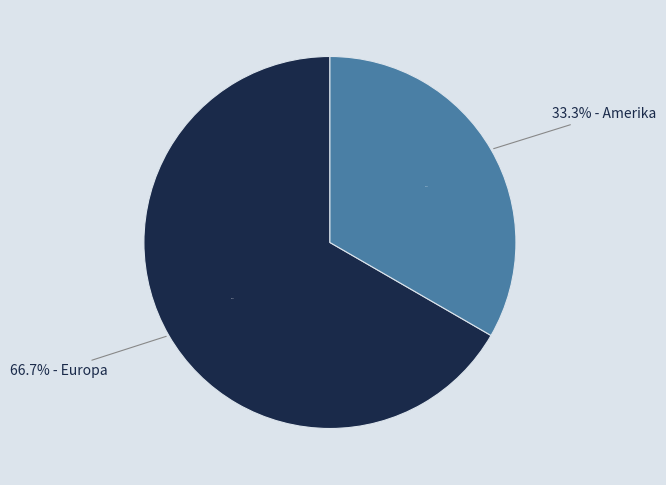

The Ozeanien slice represents 0% of the pie. True or false?

True